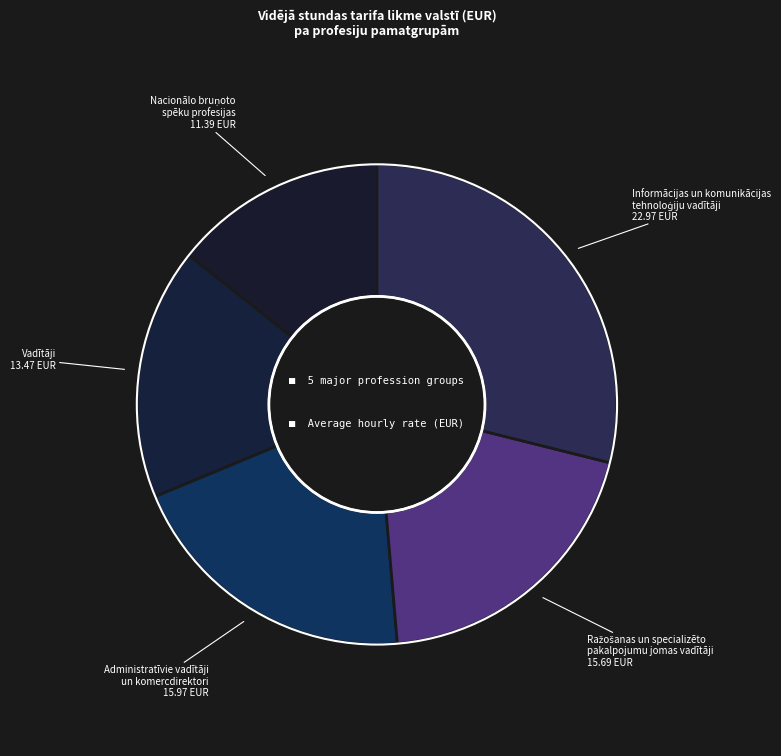

Rank the categories by value from highest to lowest.

Informācijas un komunikācijas
tehnoloģiju vadītāji, Administratīvie vadītāji
un komercdirektori, Ražošanas un specializēto
pakalpojumu jomas vadītāji, Vadītāji, Nacionālo bruņoto
spēku profesijas